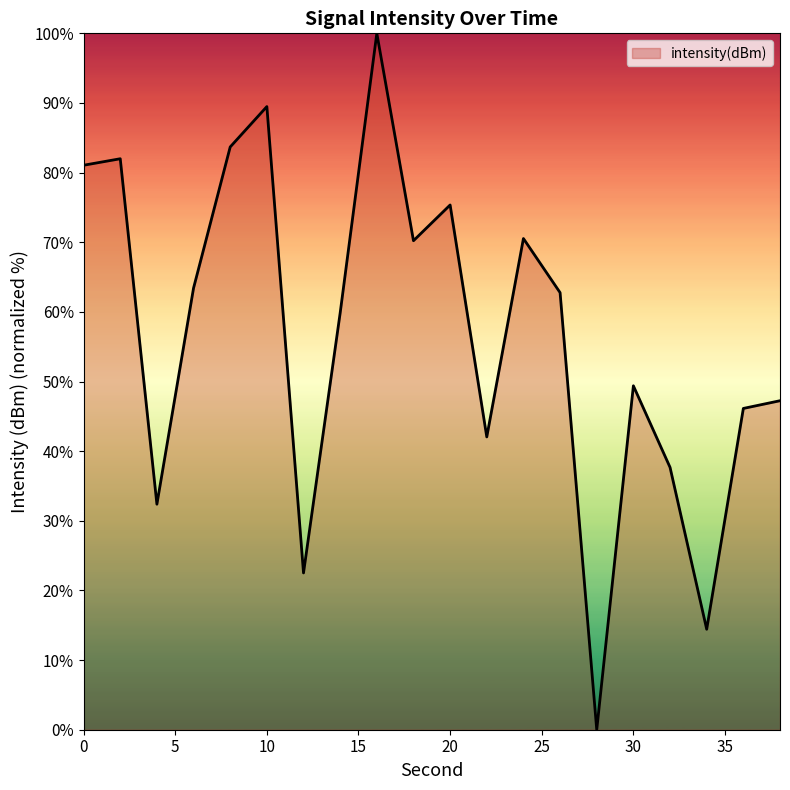

What is the greatest value displayed?

100.0